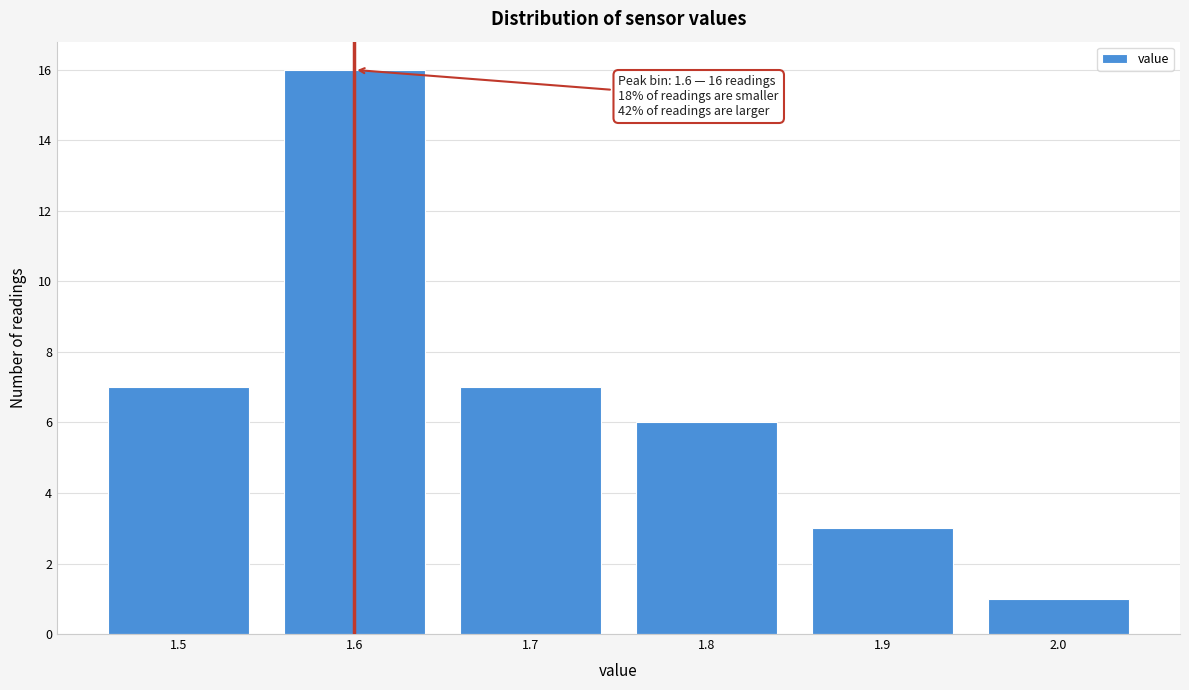

Reading left to right, extract all data points from this chart.

1.5=7	1.6=16	1.7=7	1.8=6	1.9=3	2.0=1